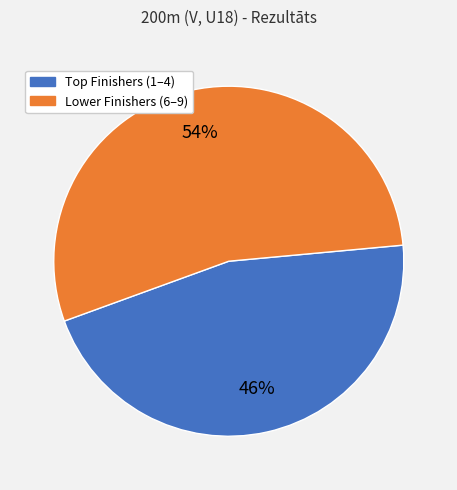

To the nearest percent, what is the difference between the largest and smallest slice percentages?

8%